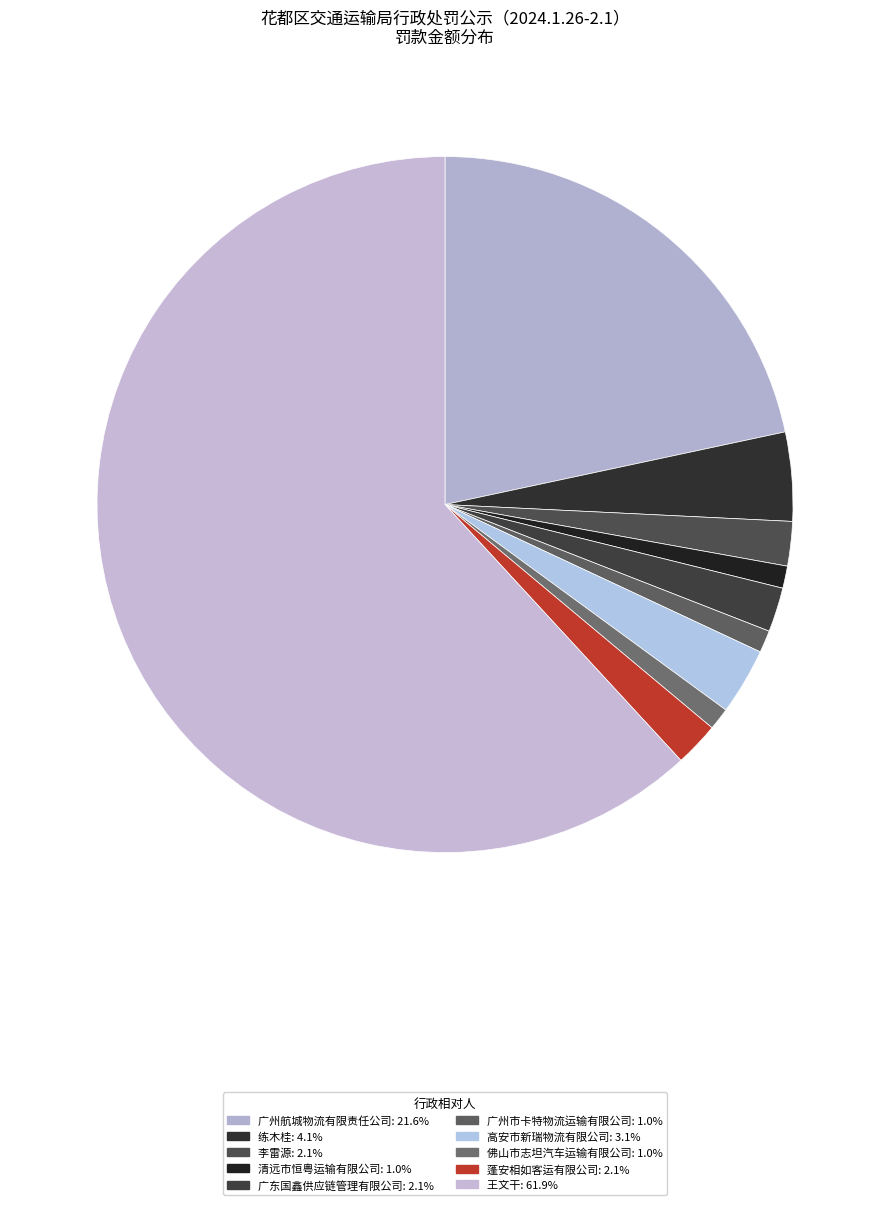

Count the number of slices in the pie.

10